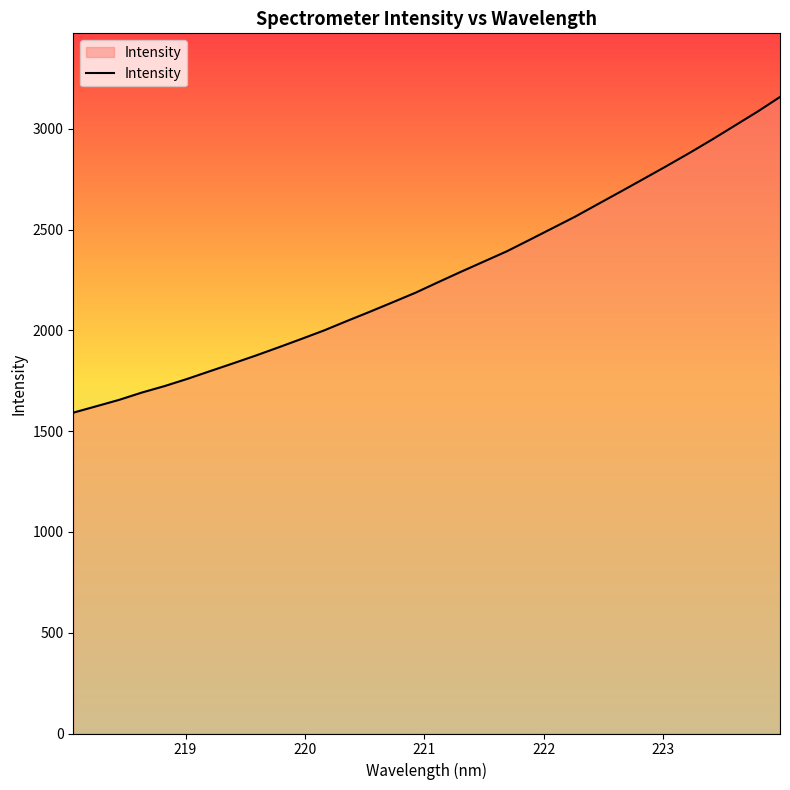

What is the smallest value displayed?

1591.5